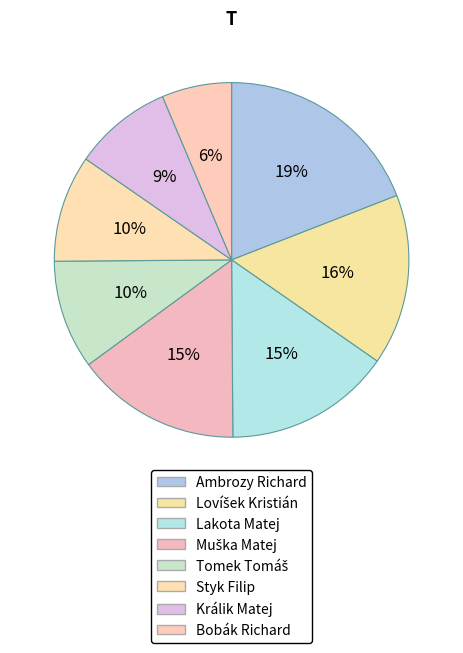

The Styk Filip slice represents 19% of the pie. True or false?

False